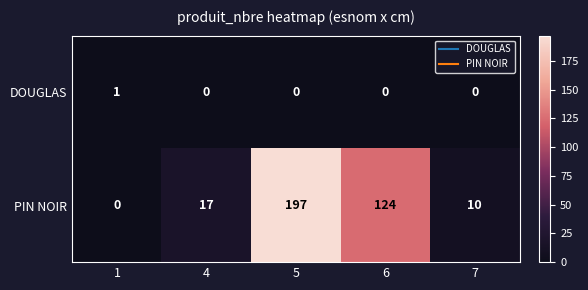

Which series has the widest spread of values?

PIN NOIR